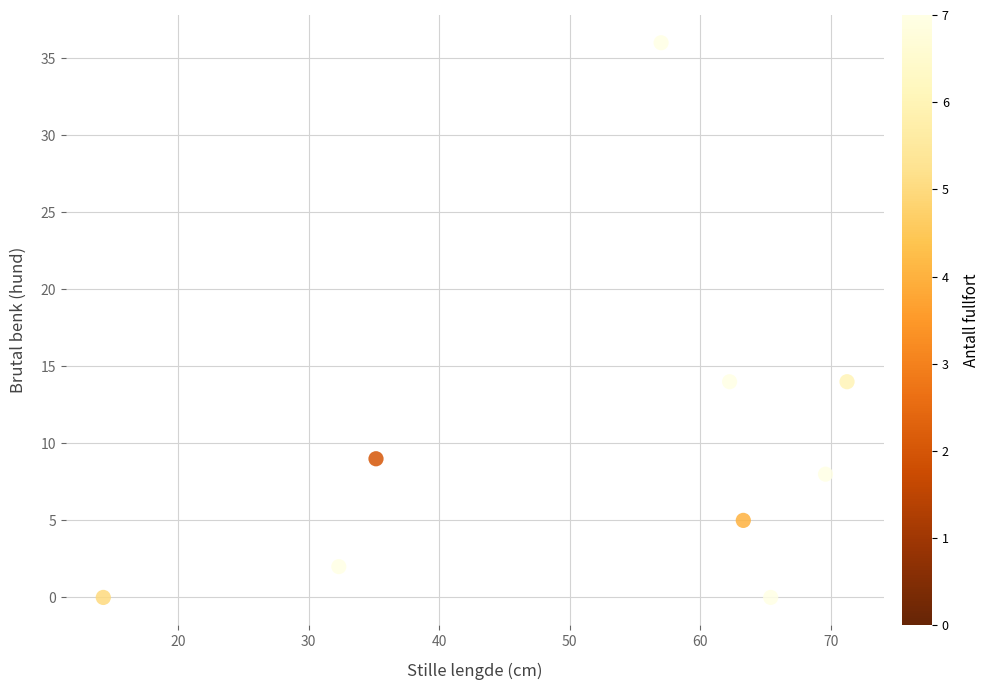

What is the range of Y values (max minus min)?

36